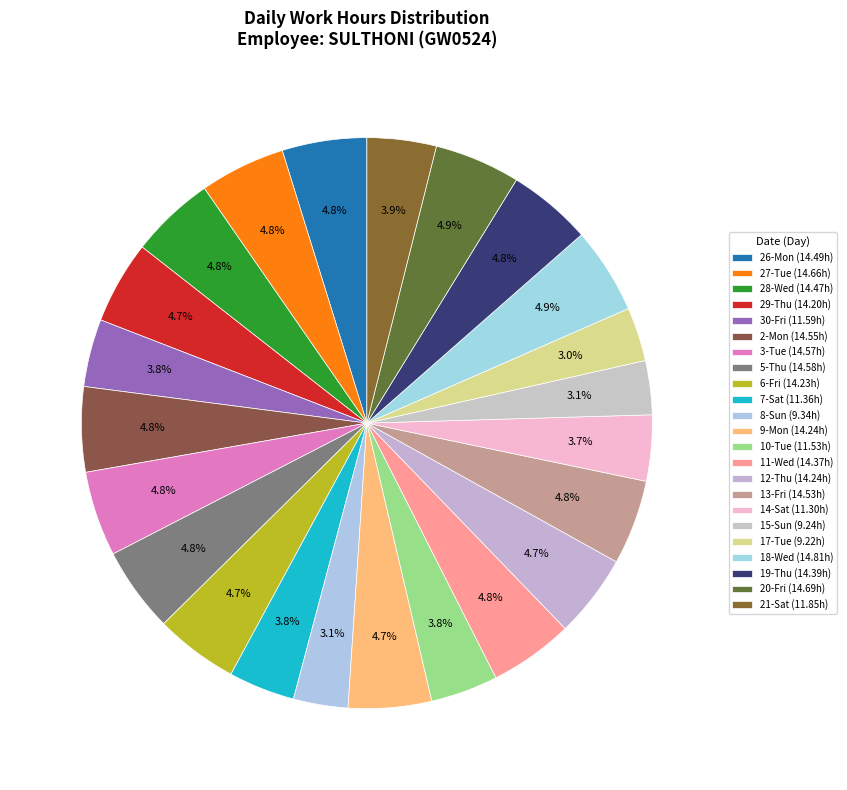

What percentage is the 21-Sat slice, to the nearest percent?

4%